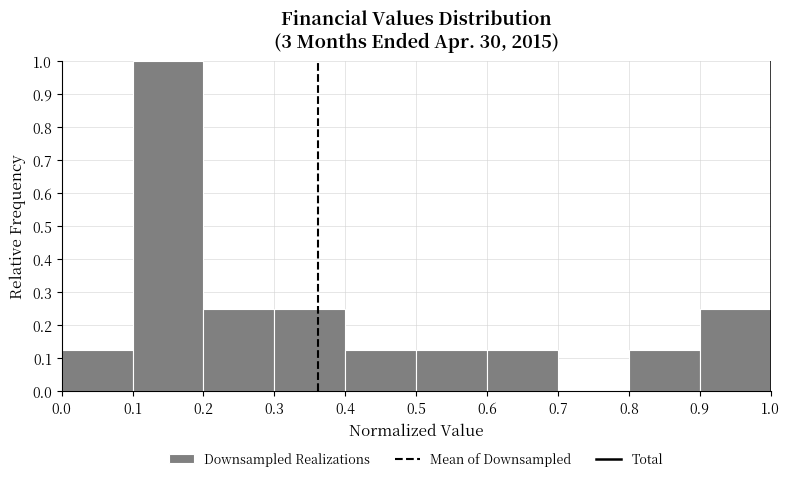

What is the height of the bar covering 0.8 to 0.9 on the x-axis? The values are not printed on the chart, so give them approximately, as read against the axis.

0.13